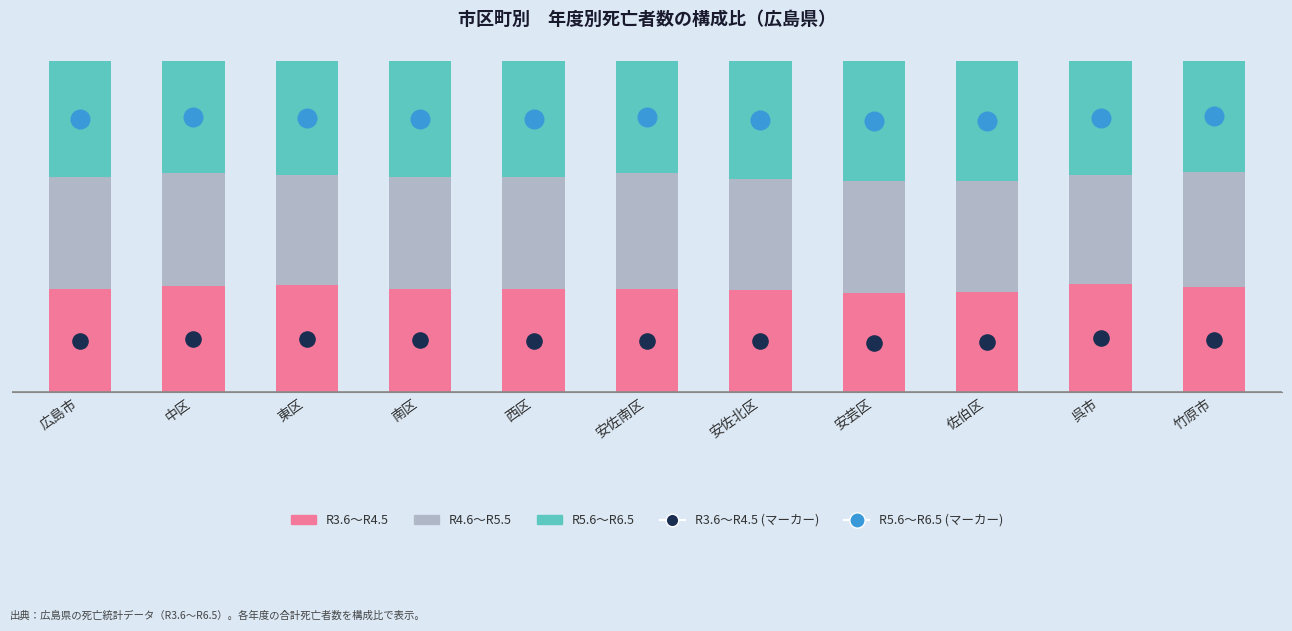

Which series reaches the minimum Y coordinate?

R3.6～R4.5 (点)